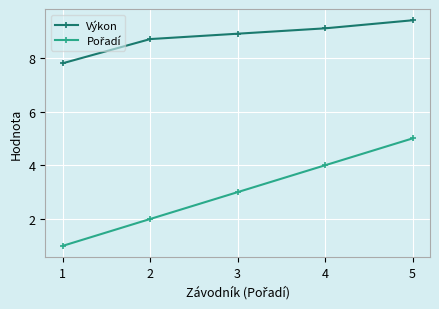

What is the difference between the maximum and minimum values in the Výkon series?

1.6